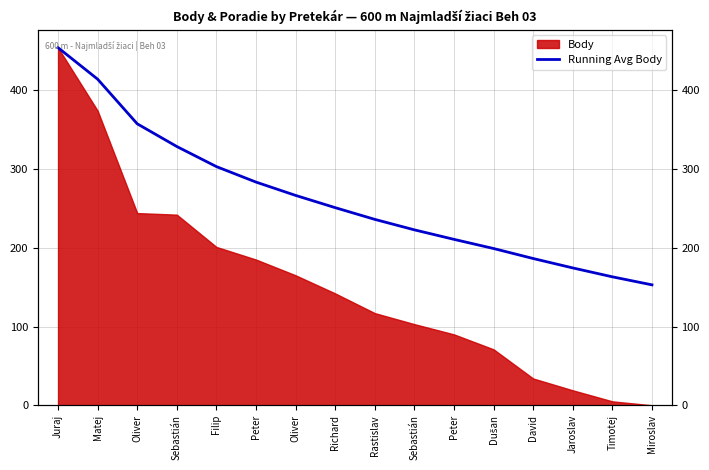

Approximately how many times larger is the value at Sebastián compared to Rastislav?

1.4